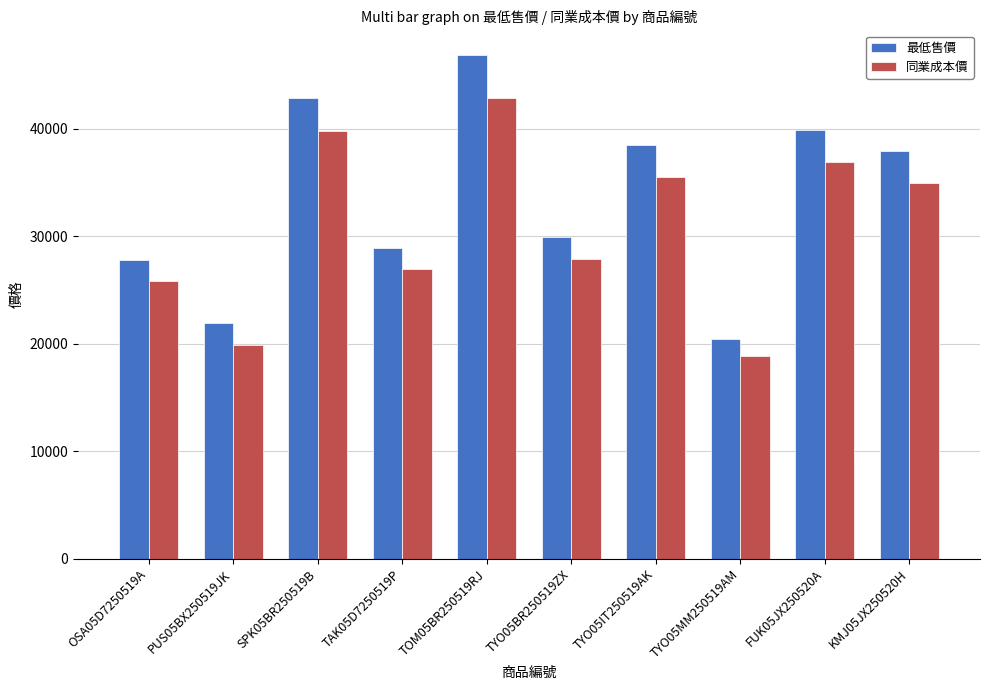

What is the spread (max minus min) of values at OSA05D7250519A?

2000